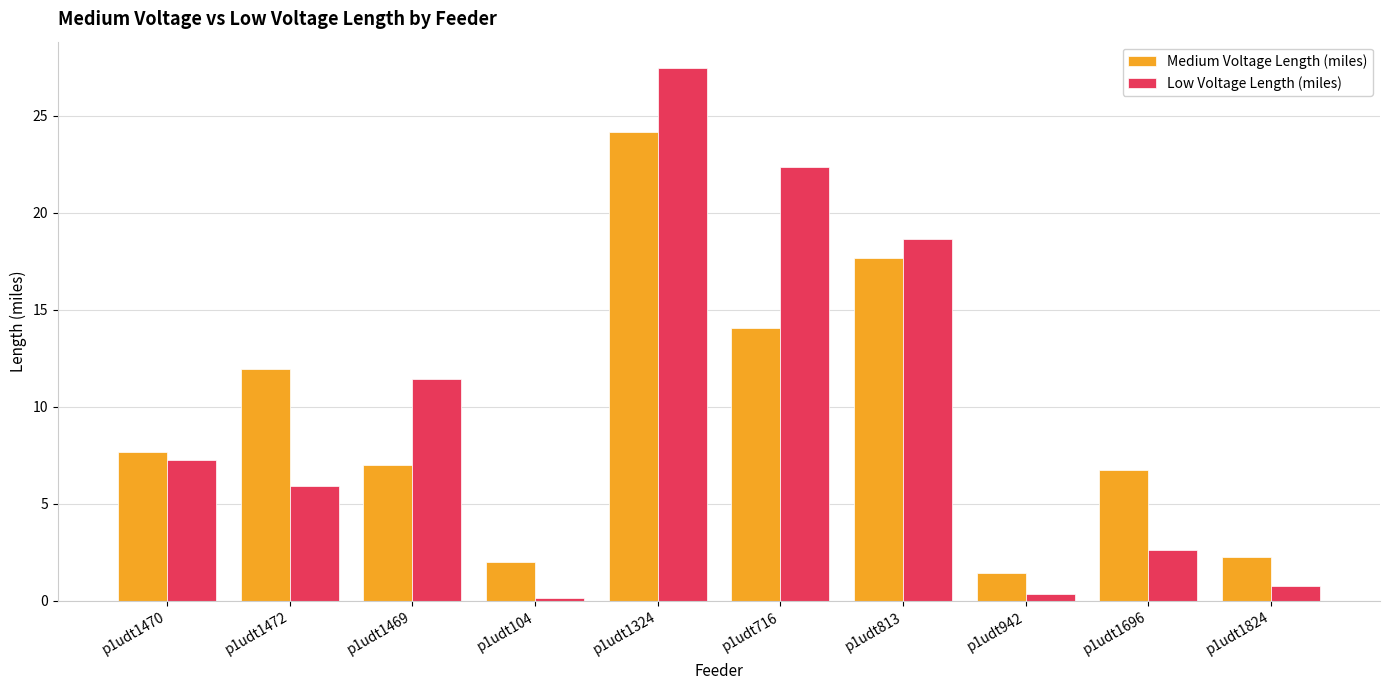

How many groups of bars are there?

10